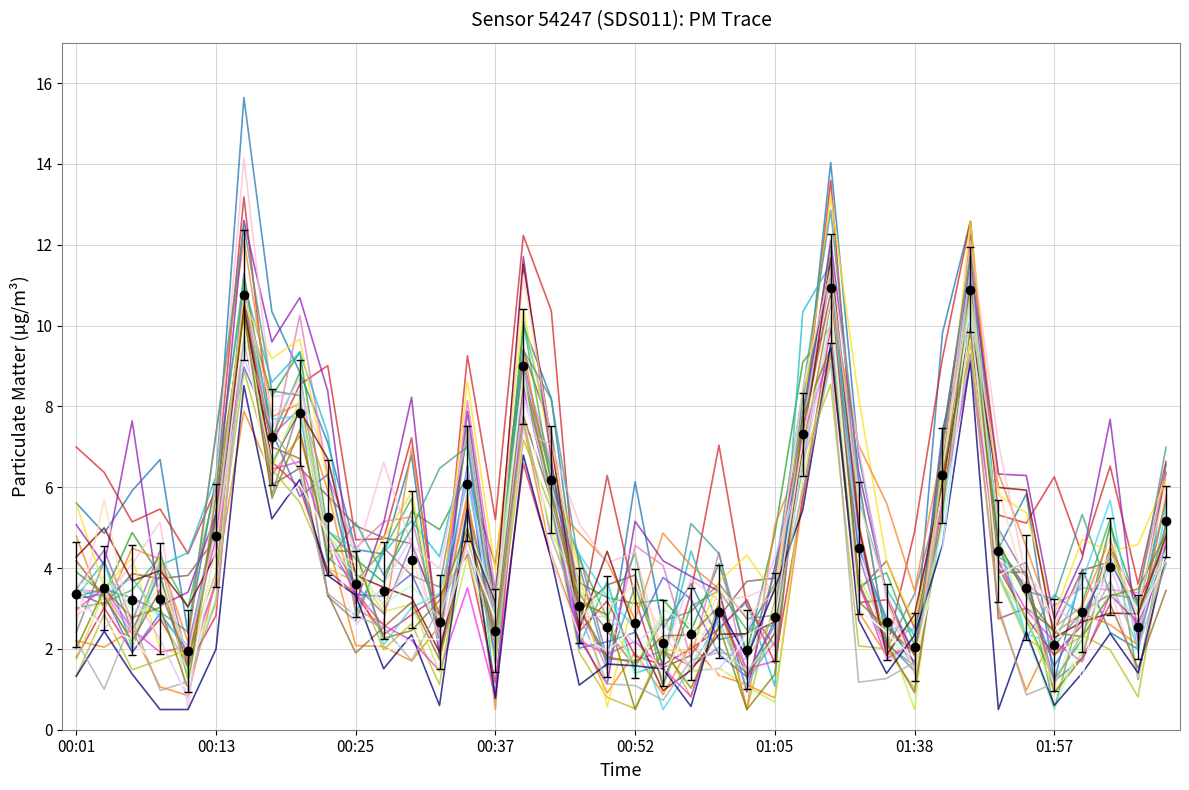

At which category is the sum across all series the highest?

01:13